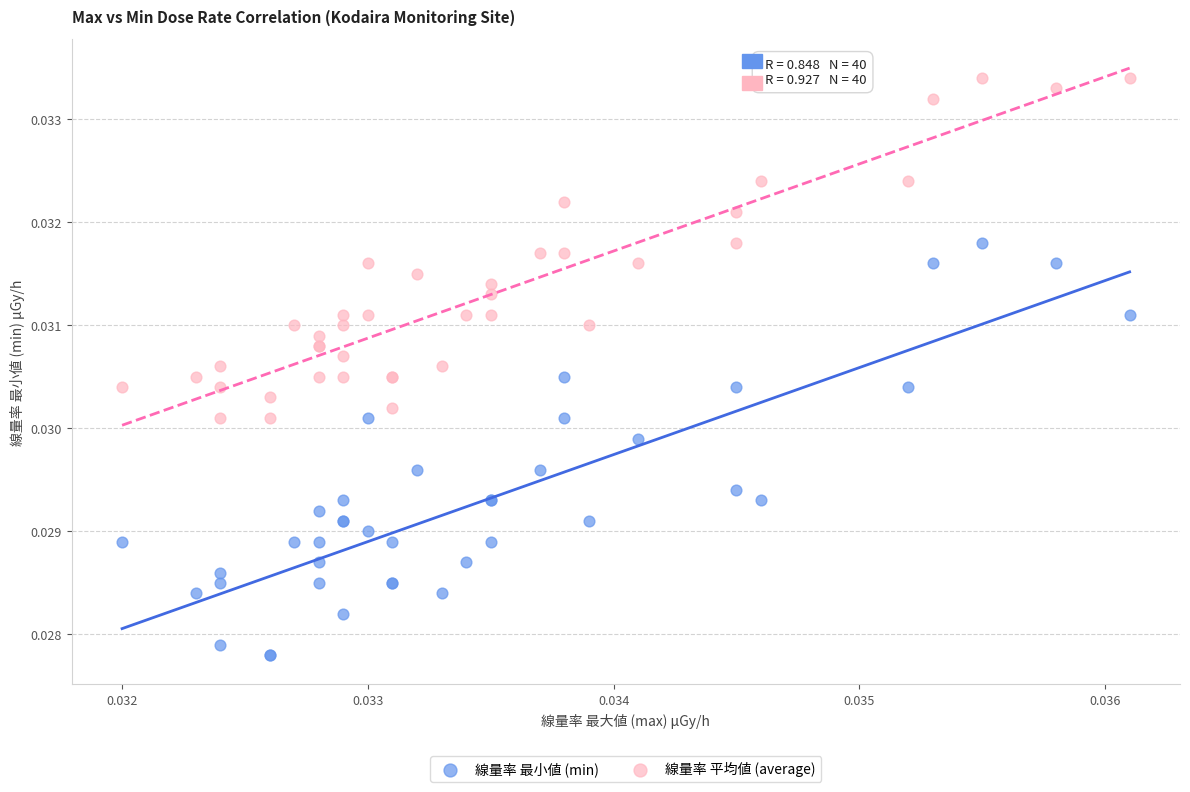

Which series reaches the minimum Y coordinate?

線量率 最小値 (min)